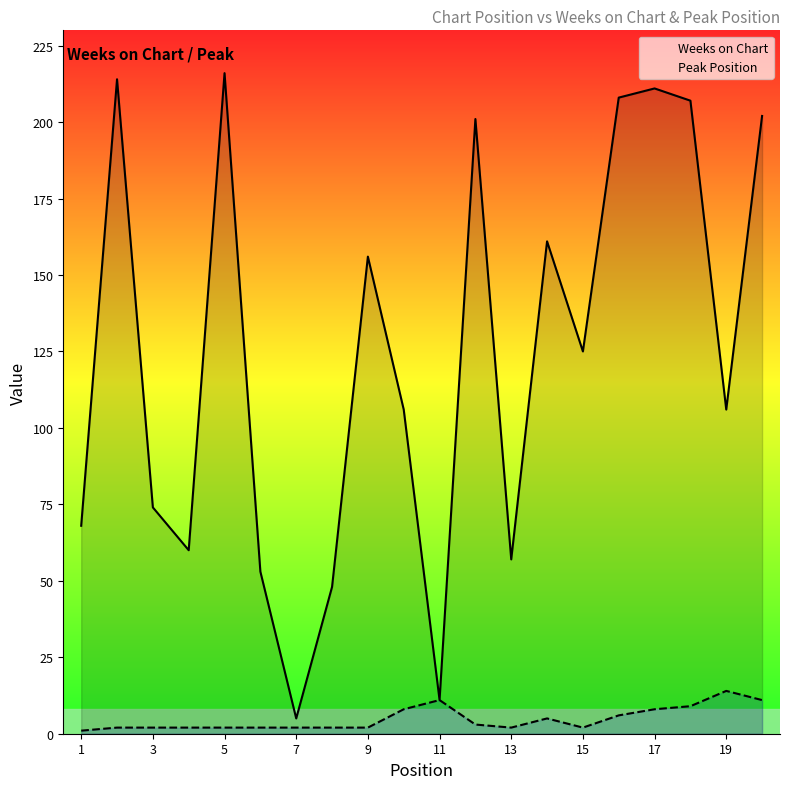

True or false: Peak Position has a value of 23 at 19.

False